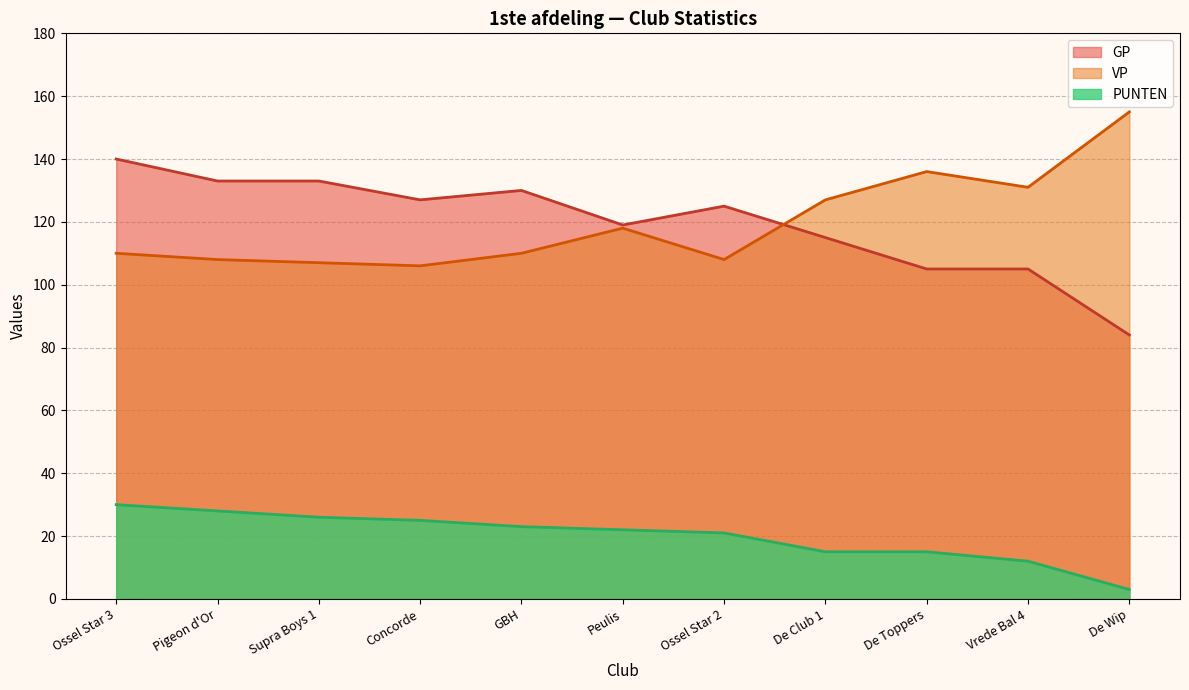

At which category does GP reach its first local peak?

GBH